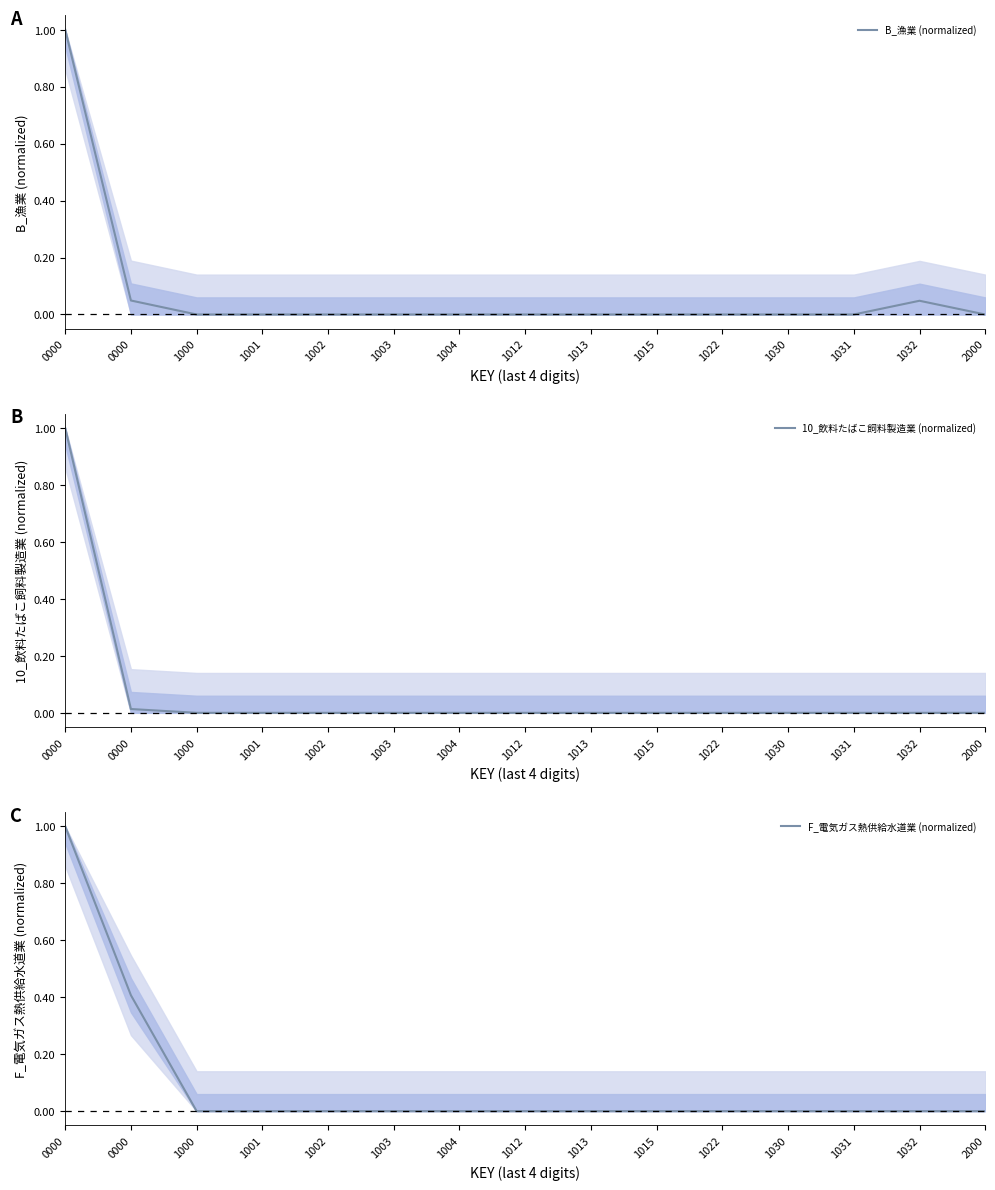

True or false: 10_飲料たばこ飼料製造業 (normalized) has more than 1 interior local peaks.

False